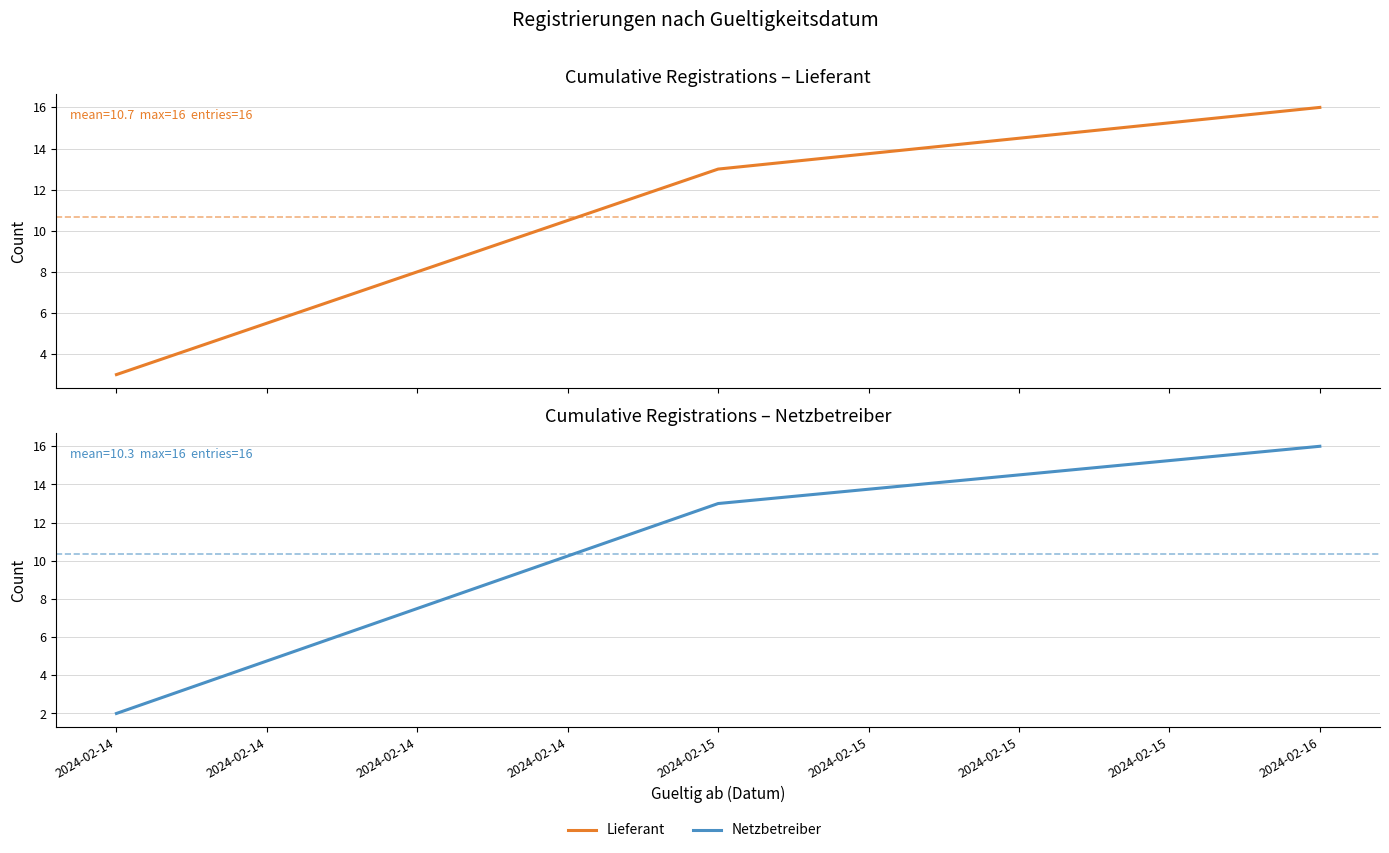

What is the lowest value of the Lieferant series?

3